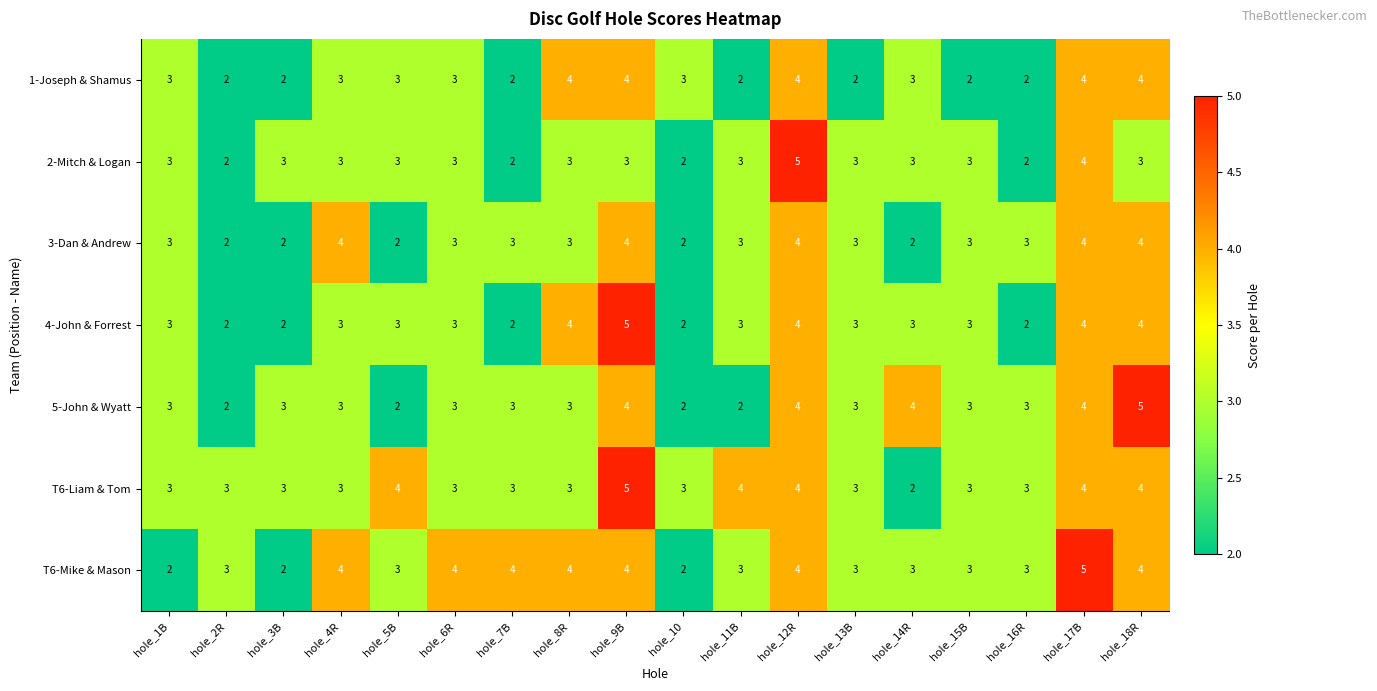

What is the maximum value for 2-Mitch & Logan?

5